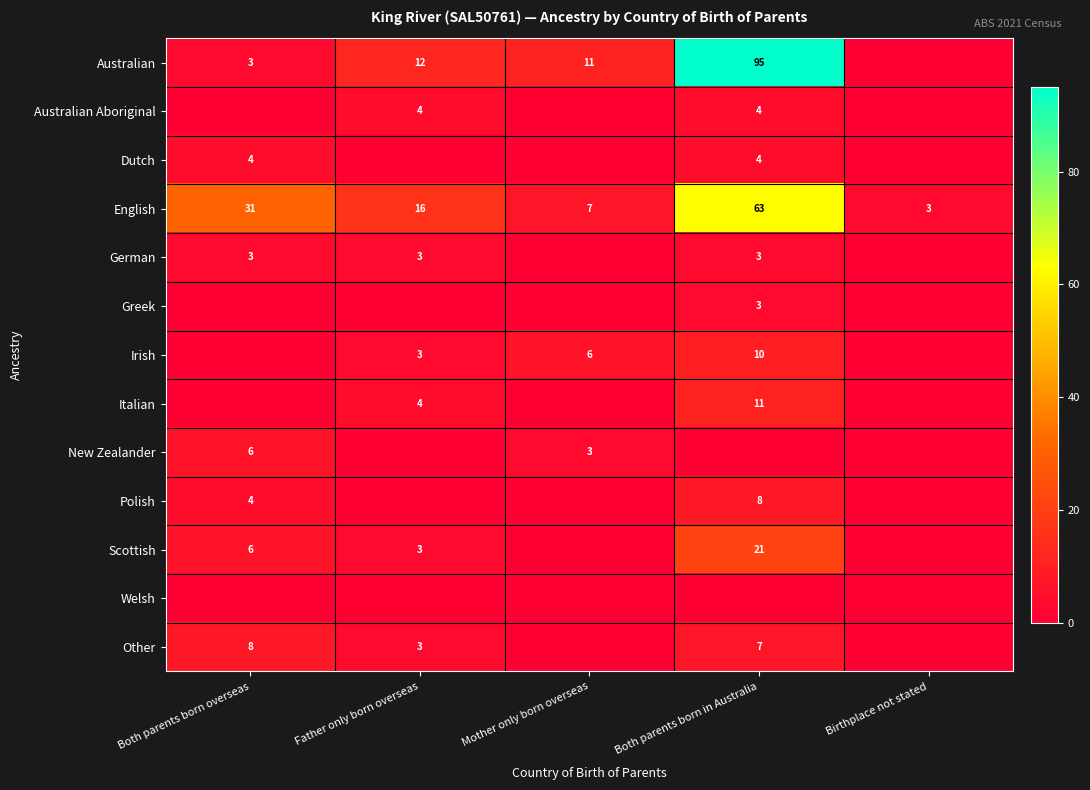

At which label does English first exceed 16?

Both parents born overseas